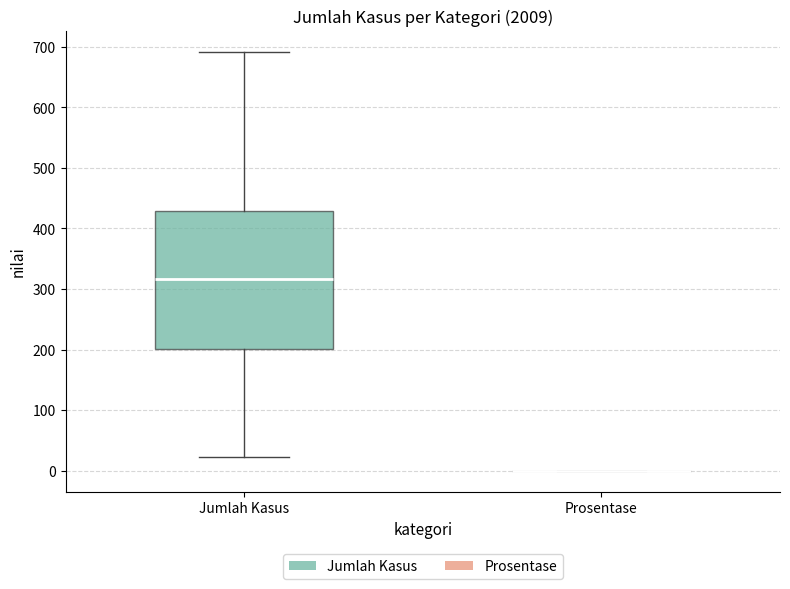

Reading left to right, read every box against the y-axis: the position of its median line, the range the box covers, and the ends of its whiskers. The values are not printed on the chart, so give them approximately, as read against the axis.

Jumlah Kasus: median 320, box 200 to 430, whiskers 20 to 690
Prosentase: box collapsed to a line at 0, whiskers 0 to 0